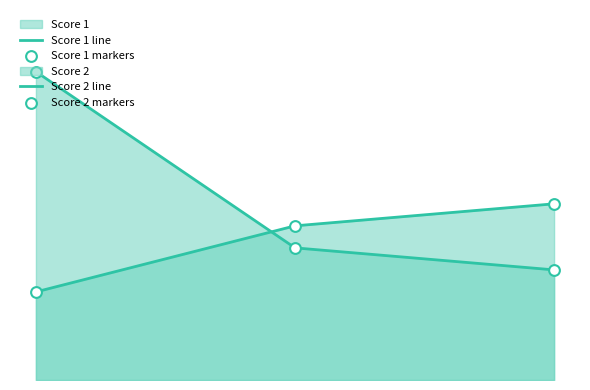

Which series has the largest total across all categories?

Score 1 line